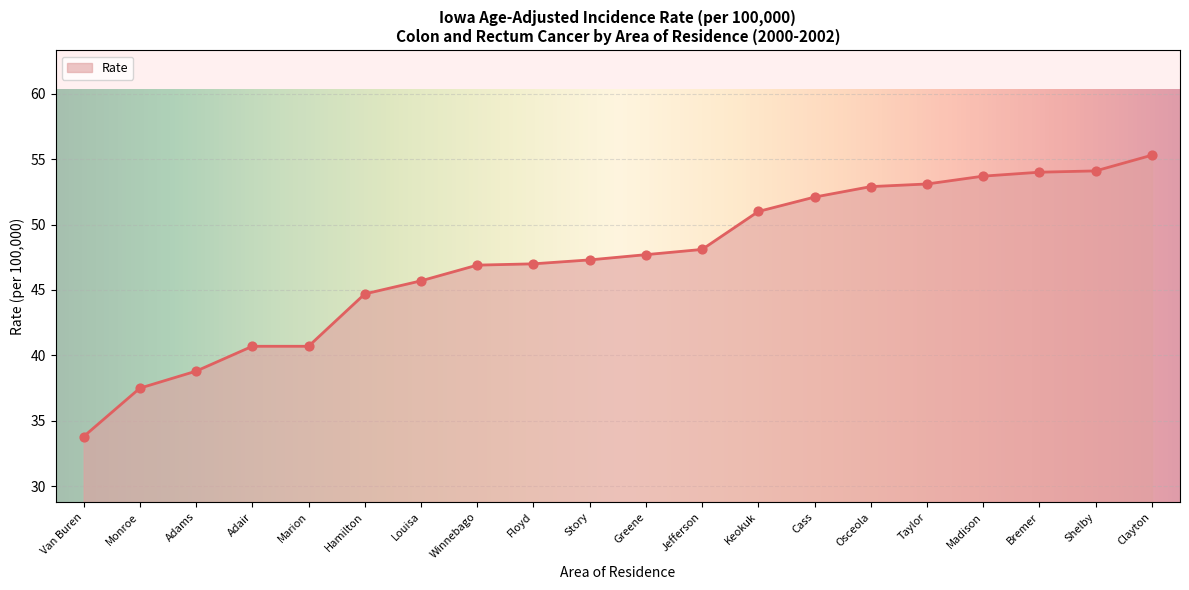

Between Adair and Floyd, which is larger?

Floyd